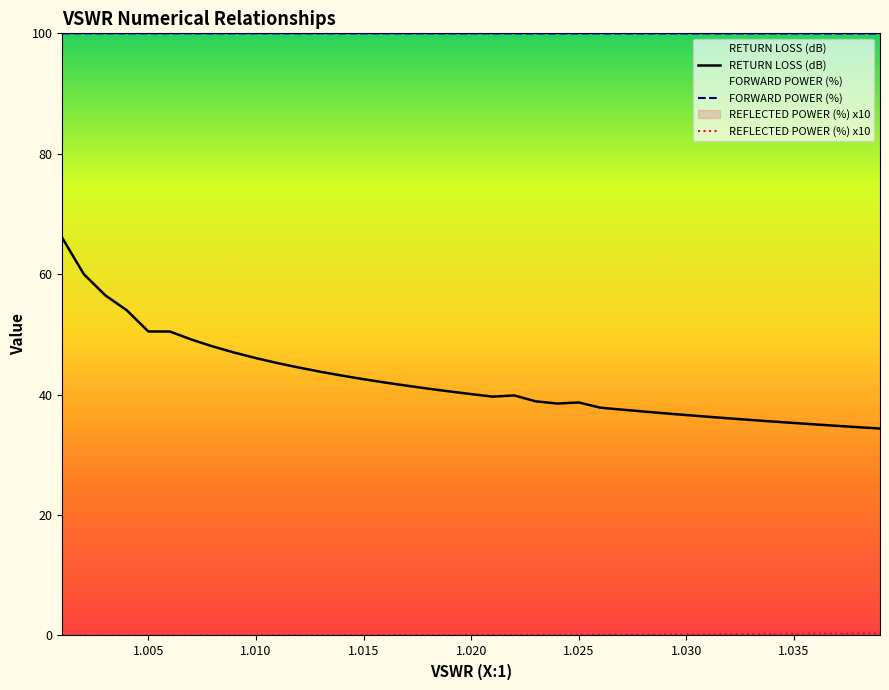

Which series has the largest total across all categories?

FORWARD POWER (%)